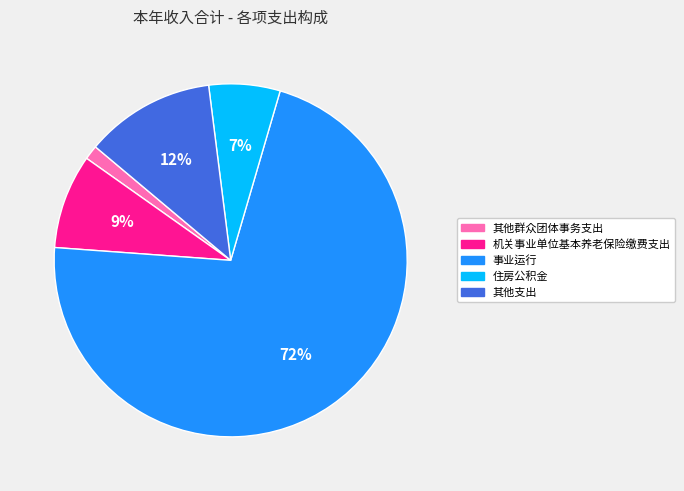

To the nearest percent, what is the average slice percentage?

20%